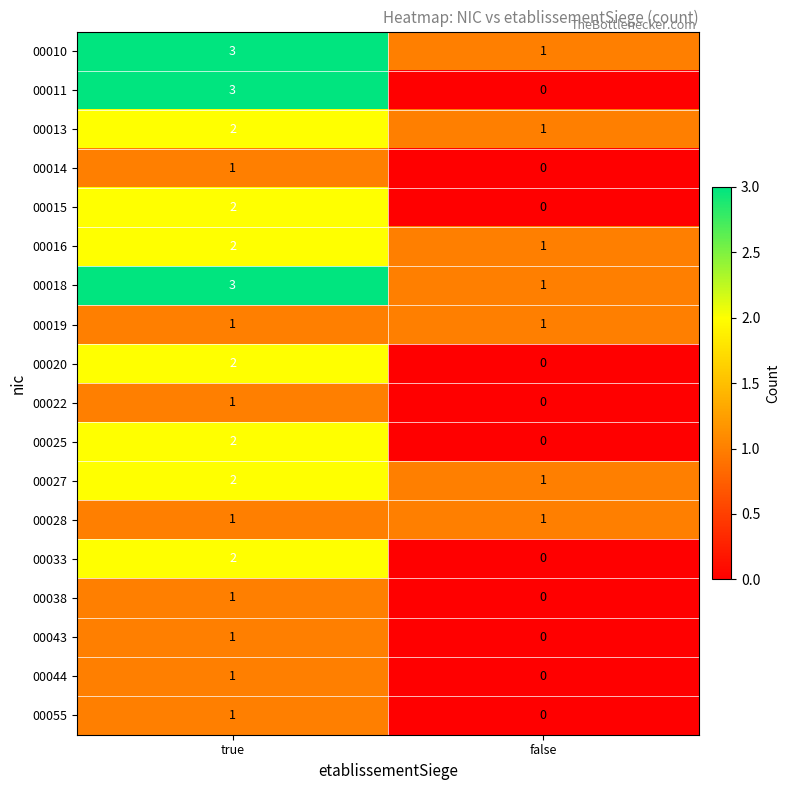

What is the total value across all series at true?

31